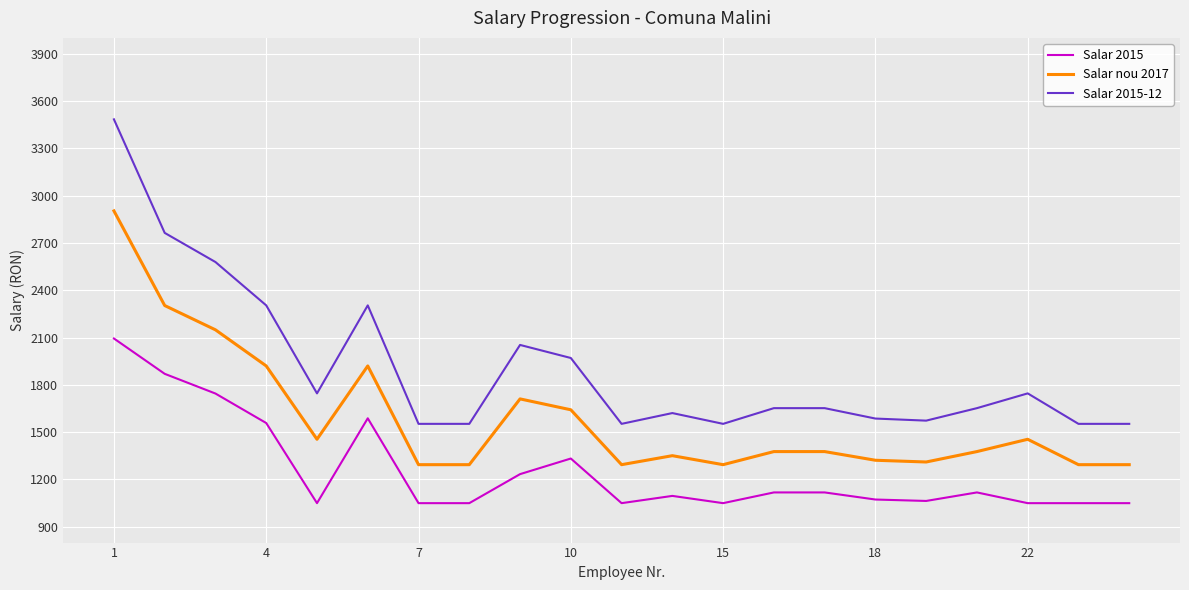

List the series in order of their peak value, highest first.

Salar 2015-12, Salar nou 2017, Salar 2015